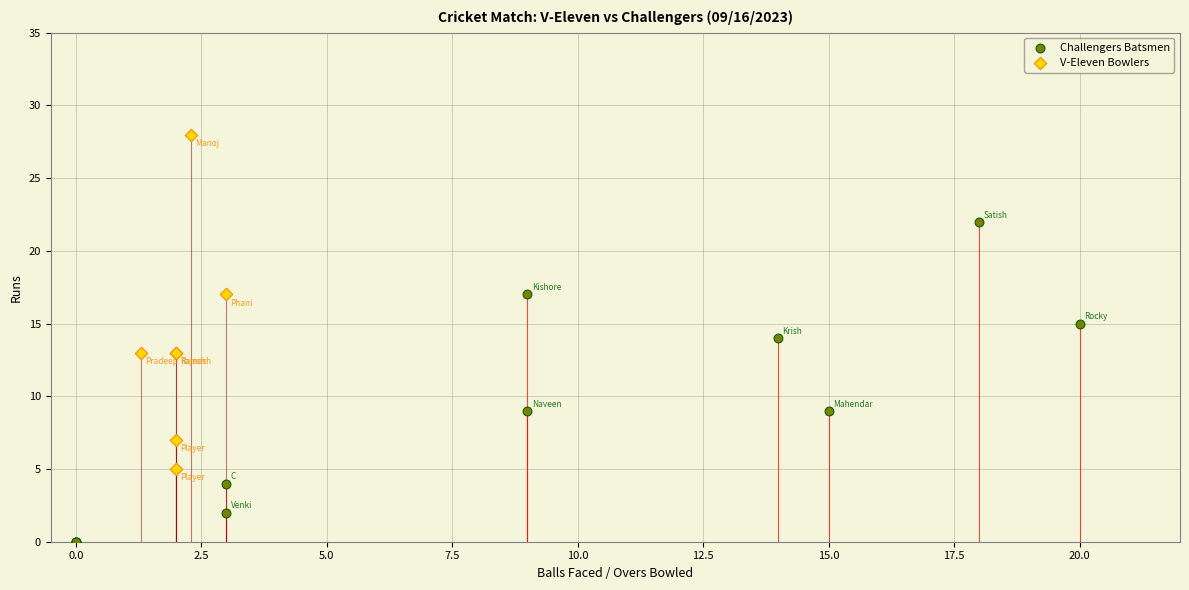

Which series reaches the minimum Y coordinate?

Challengers Batsmen